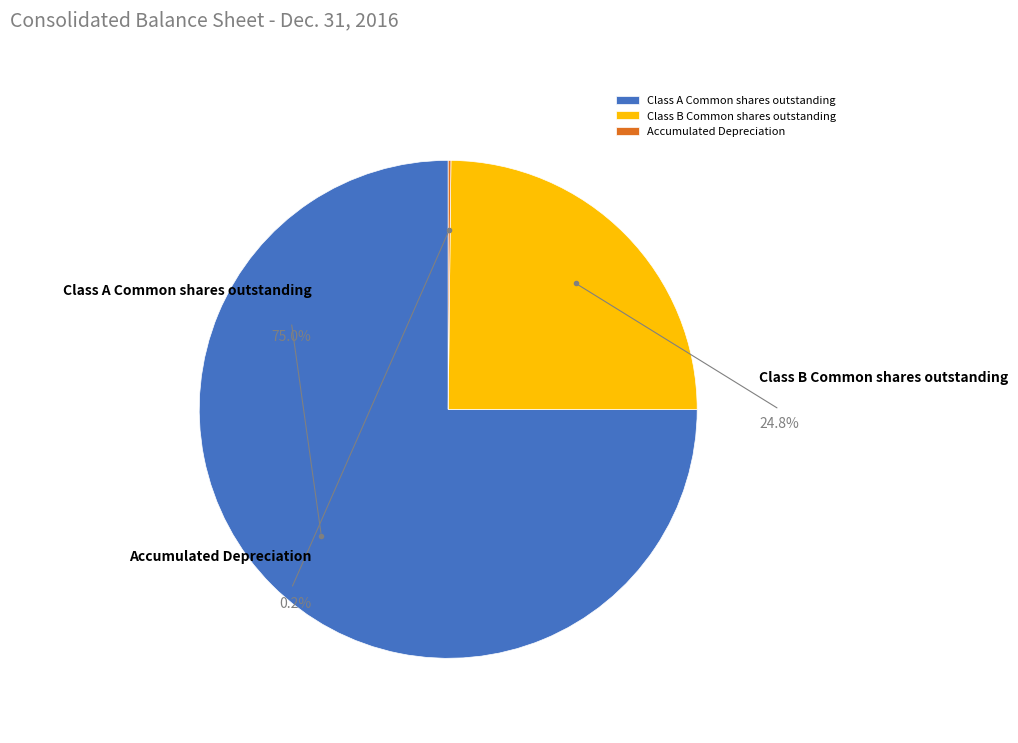

What is the majority slice?

Class A Common shares outstanding